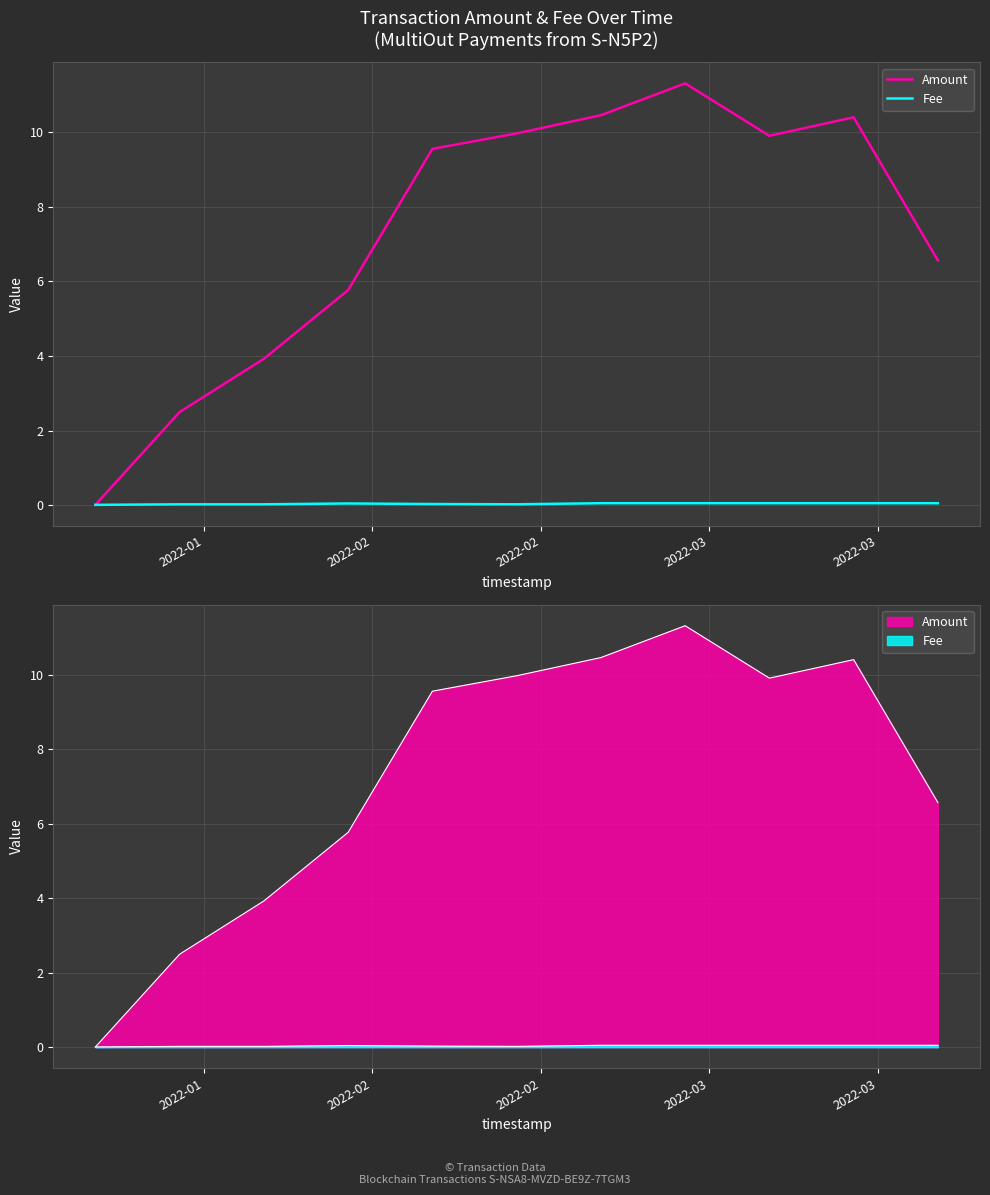

At which category does Fee reach its first local peak?

2022-03